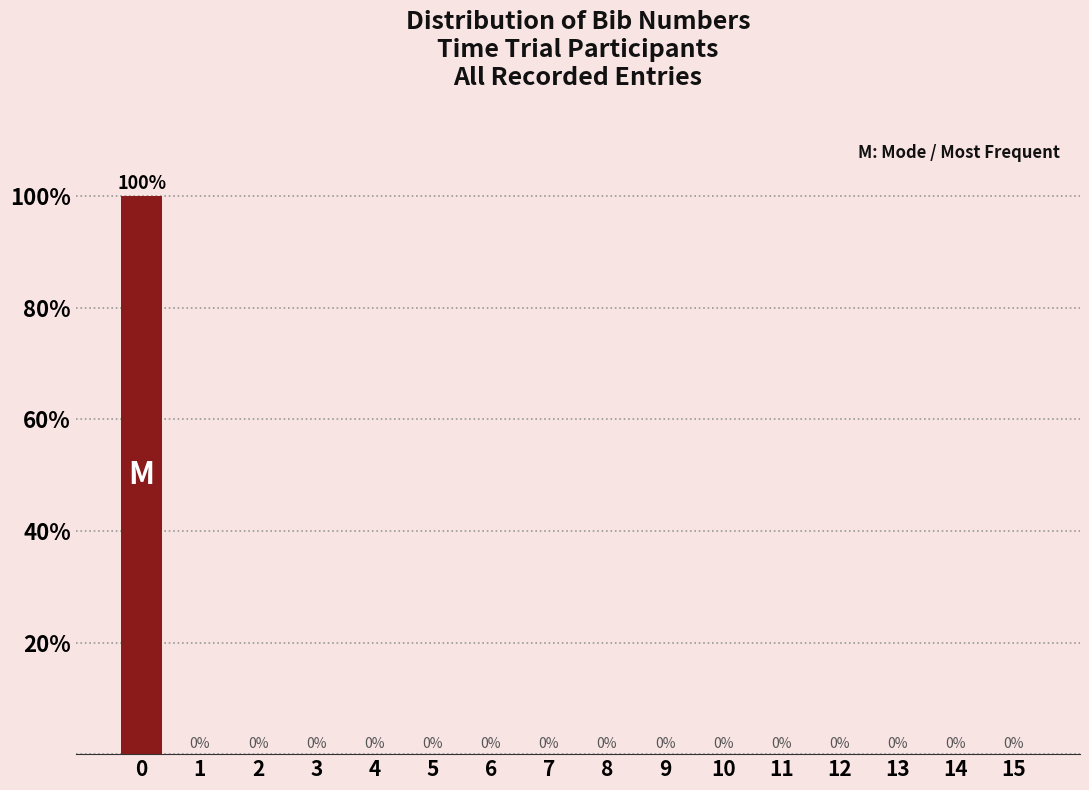

Reading left to right, transcribe all the data shown in this chart.

0=100	1=0	2=0	3=0	4=0	5=0	6=0	7=0	8=0	9=0	10=0	11=0	12=0	13=0	14=0	15=0